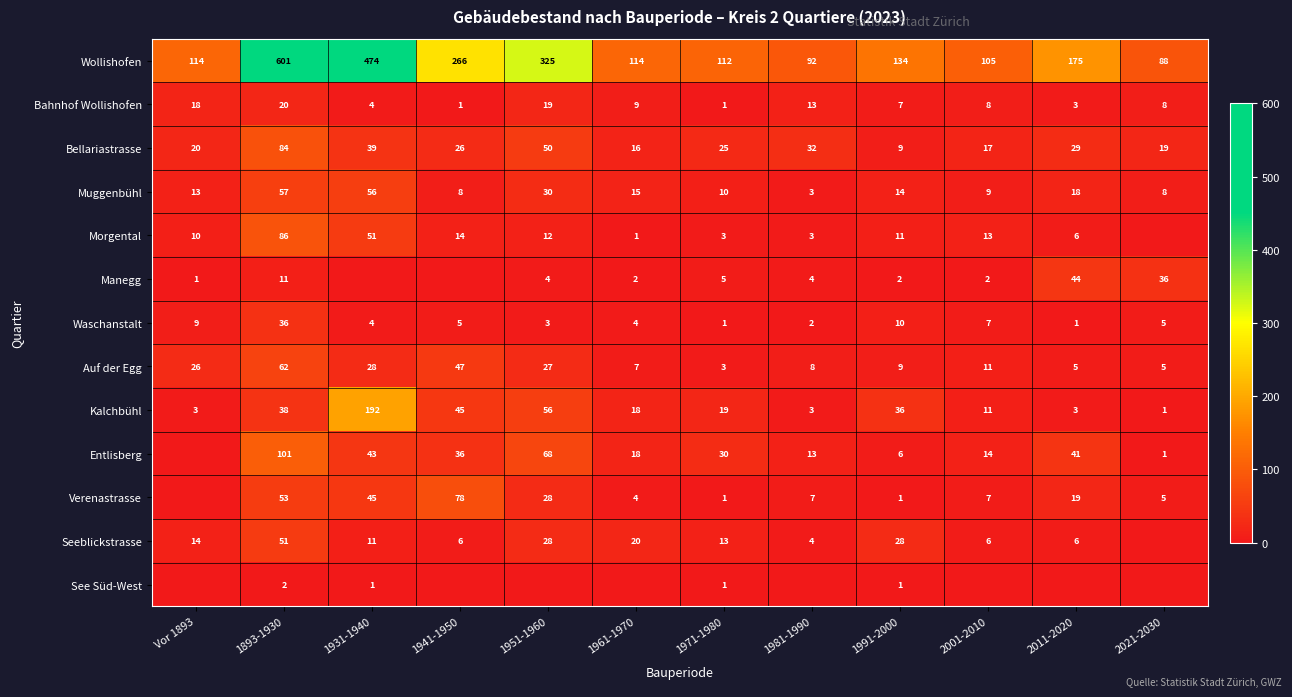

What is the approximate value of Waschanstalt at 2001-2010, to the nearest 10?

10